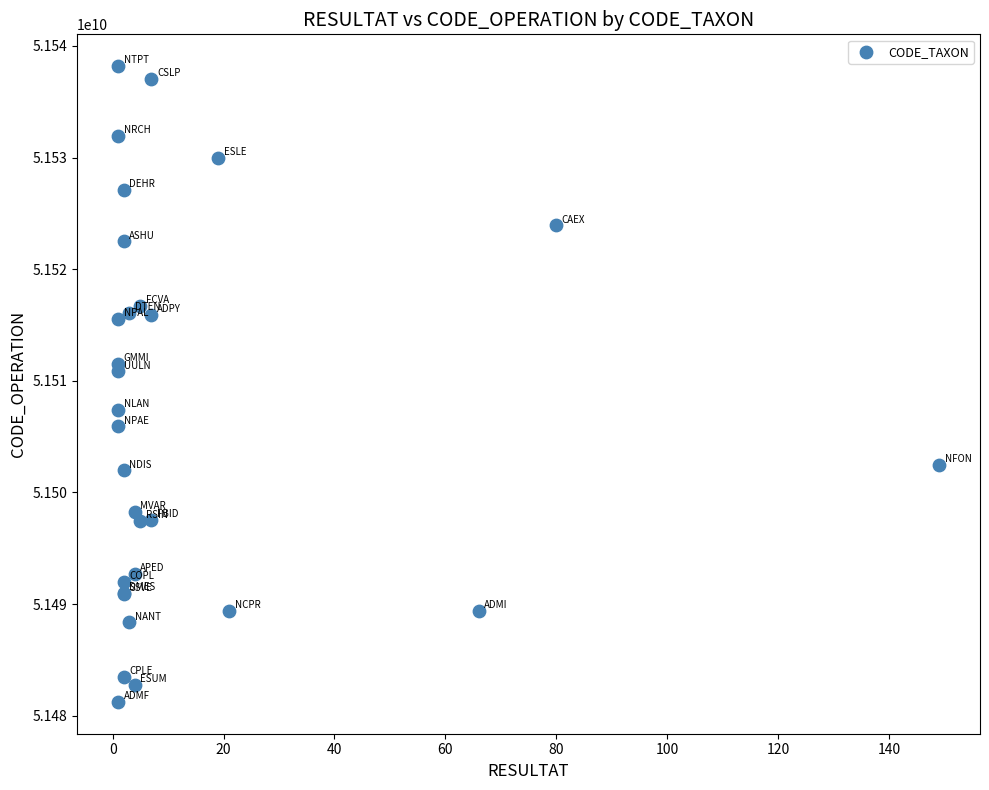

What Y value in the scatter plot is closest to 51509716839?

51510856075.3